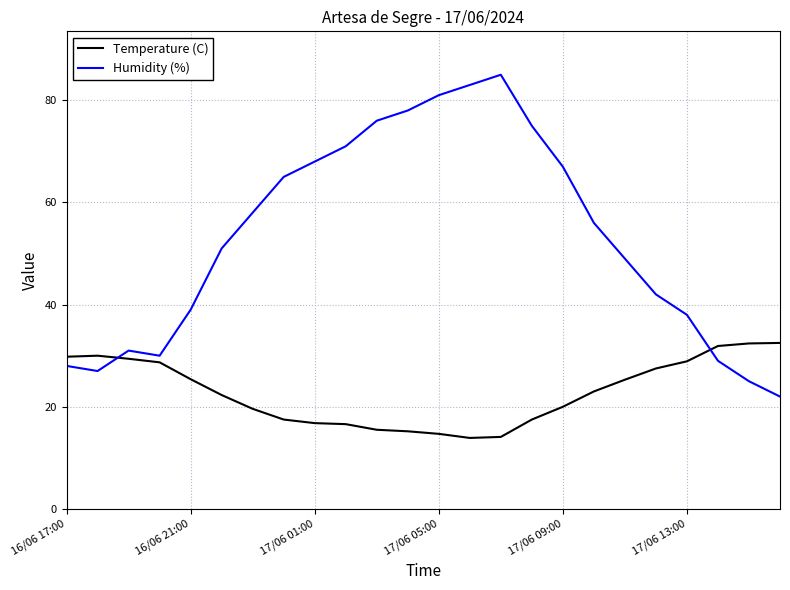

True or false: Humidity (%) has more than 2 interior local peaks.

False